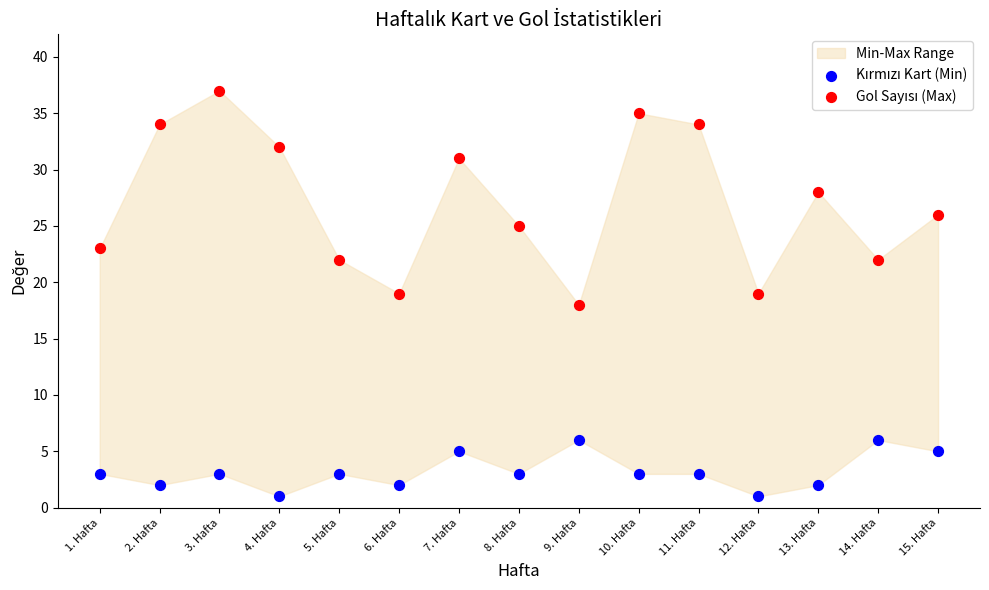

Across all data points, what is the range of Y values (max minus min)?

36